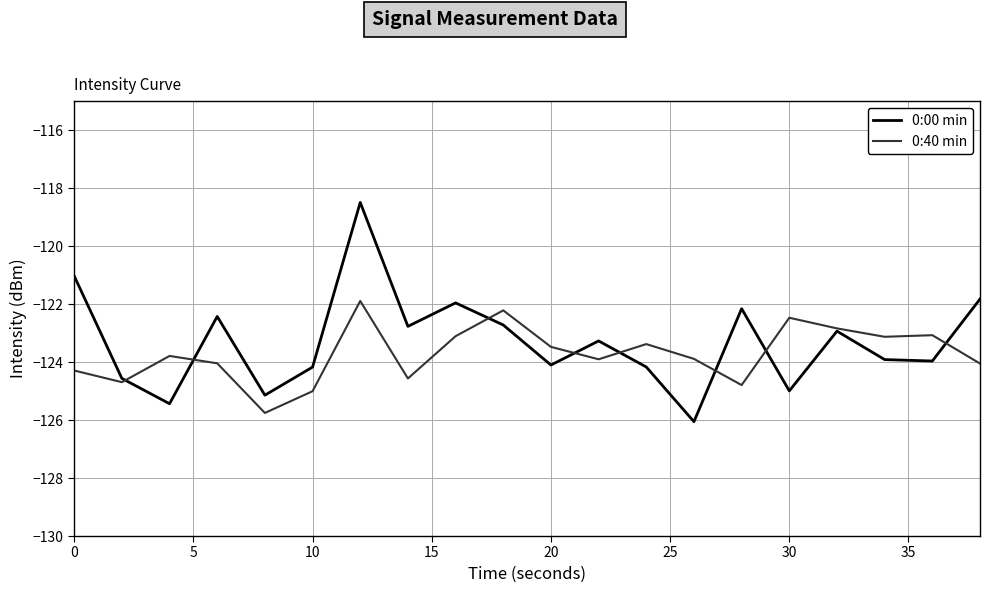

True or false: 0:00 min has more than 1 interior local peaks.

True